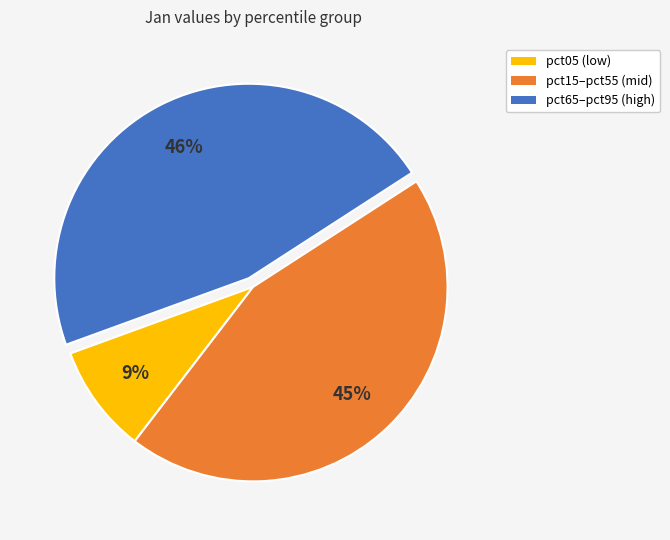

To the nearest percent, what is the average slice percentage?

33%